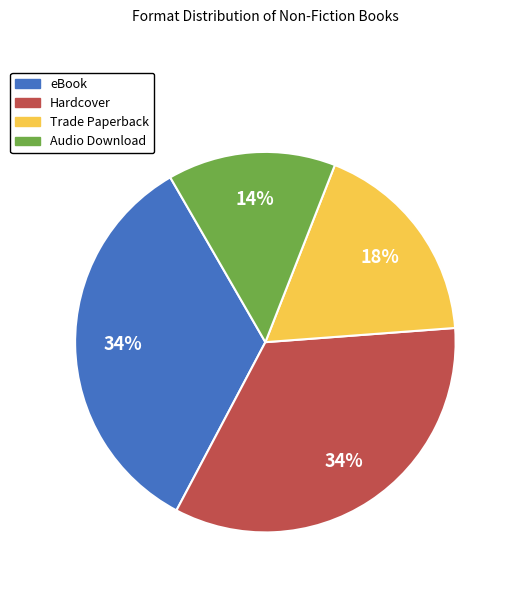

Is it true that Trade Paperback is 18% of the pie?

True